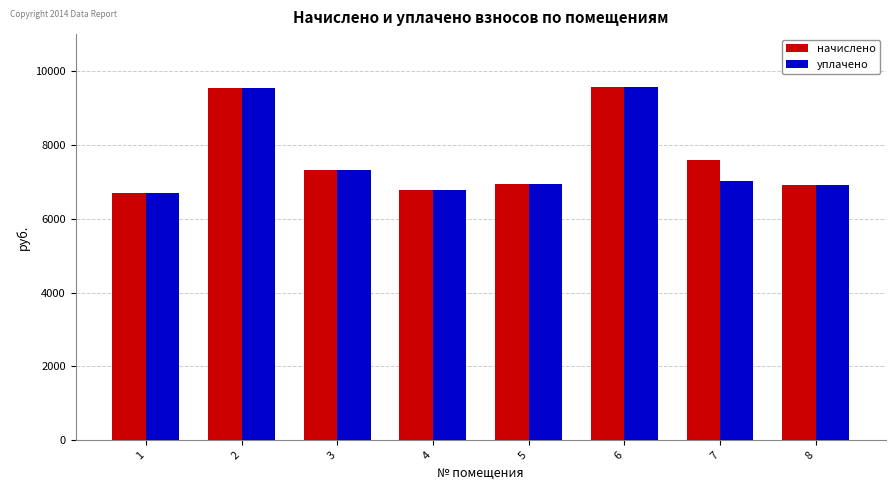

What is the minimum value shown in the chart?

6706.8